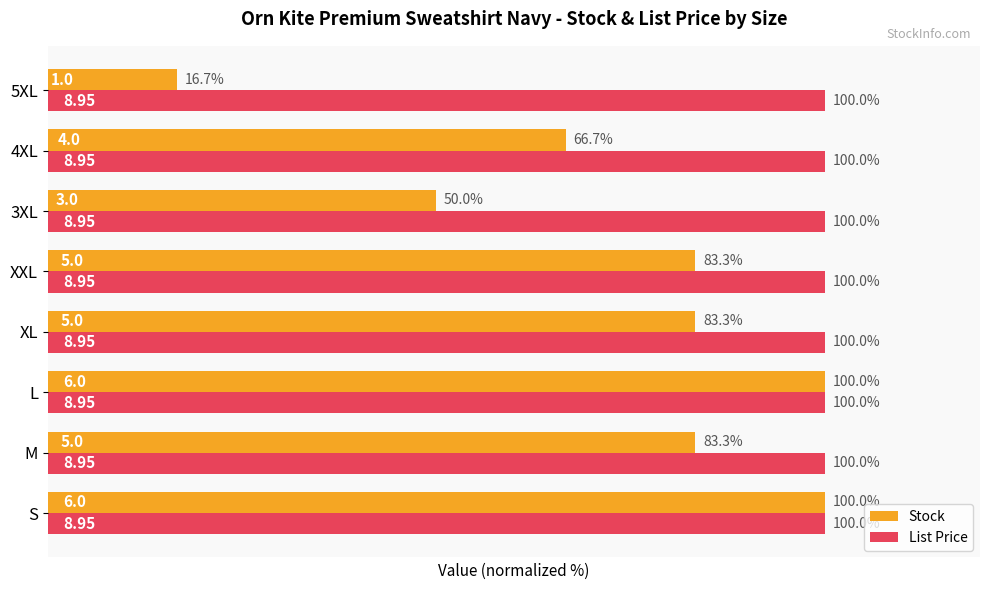

At 3XL, list the series in order from largest to smallest.

List Price, Stock